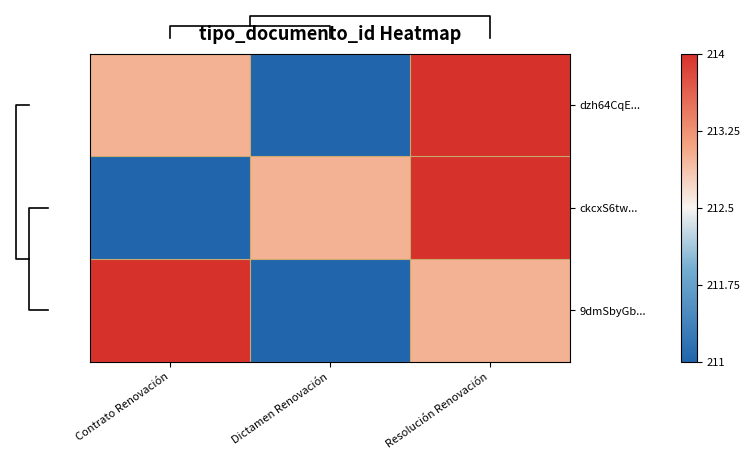

The value of dzh64CqE... at Contrato Renovación is 1.1. True or false?

False